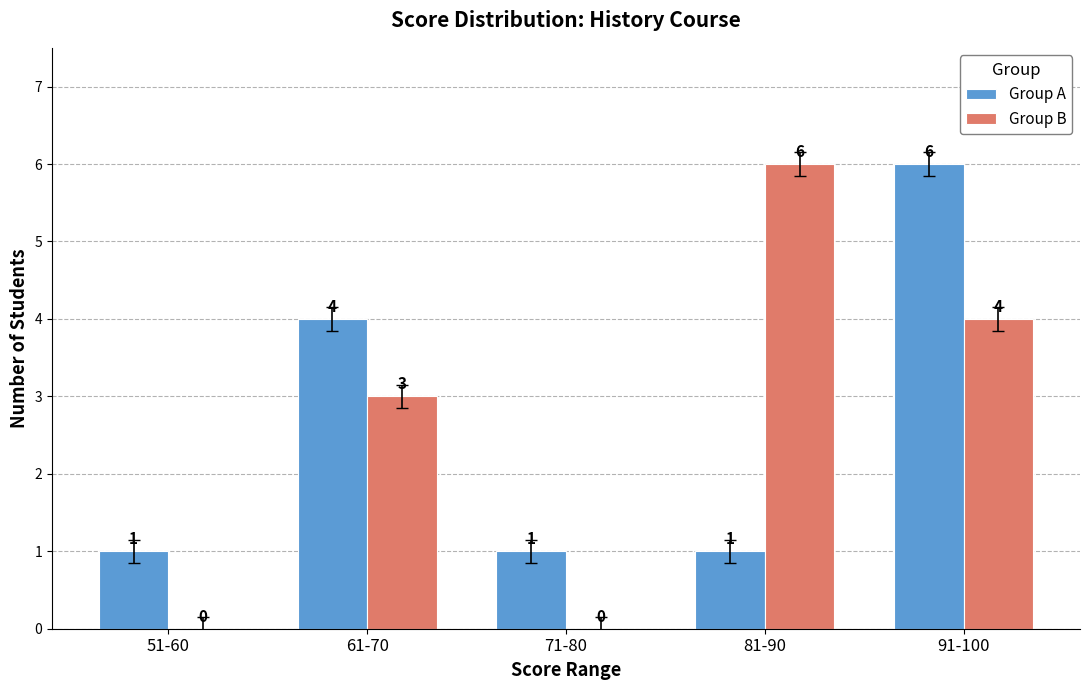

What are all the series names shown in the legend?

Group A, Group B